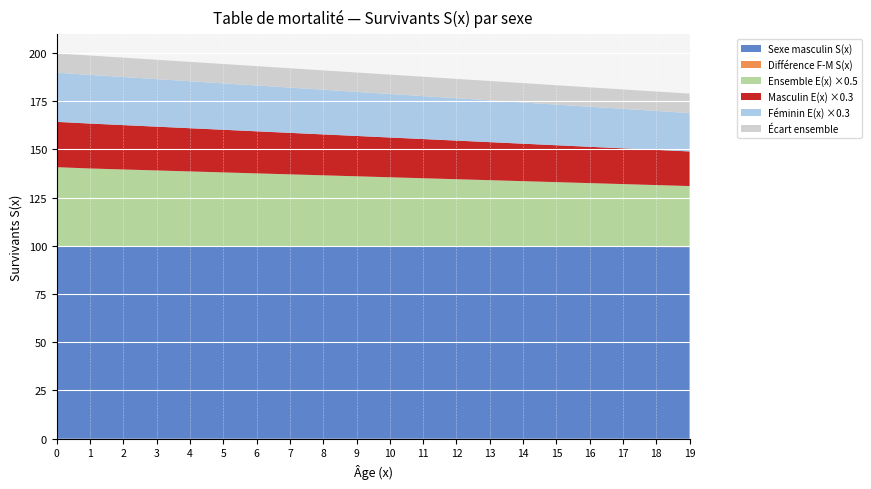

Reading left to right, list all the values displayed in this chart.

Sexe masculin S(x): 100000.0	99628.0	99599.0	99580.0	99566.0	99556.0	99545.0	99535.0	99526.0	99518.0	99510.0	99502.0	99493.0	99483.0	99474.0	99457.0	99435.0	99405.0	99368.0	99317.0
Sexe féminin S(x): 100000.0	99689.0	99663.0	99648.0	99637.0	99629.0	99621.0	99613.0	99606.0	99599.0	99592.0	99586.0	99579.0	99571.0	99562.0	99551.0	99539.0	99525.0	99510.0	99489.0
Ensemble S(x): 100000.0	99658.0	99630.0	99613.0	99601.0	99591.0	99582.0	99573.0	99565.0	99557.0	99550.0	99543.0	99535.0	99526.0	99517.0	99503.0	99486.0	99464.0	99437.0	99401.0
Sexe masculin E(x): 78.3	77.6	76.6	75.7	74.7	73.7	72.7	71.7	70.7	69.7	68.7	67.7	66.7	65.7	64.7	63.7	62.8	61.8	60.8	59.8
Sexe féminin E(x): 84.8	84.1	83.1	82.1	81.2	80.2	79.2	78.2	77.2	76.2	75.2	74.2	73.2	72.2	71.2	70.2	69.2	68.2	67.2	66.3
Ensemble E(x): 81.5	80.8	79.8	78.8	77.8	76.8	75.8	74.9	73.9	72.9	71.9	70.9	69.9	68.9	67.9	66.9	65.9	64.9	63.9	63.0